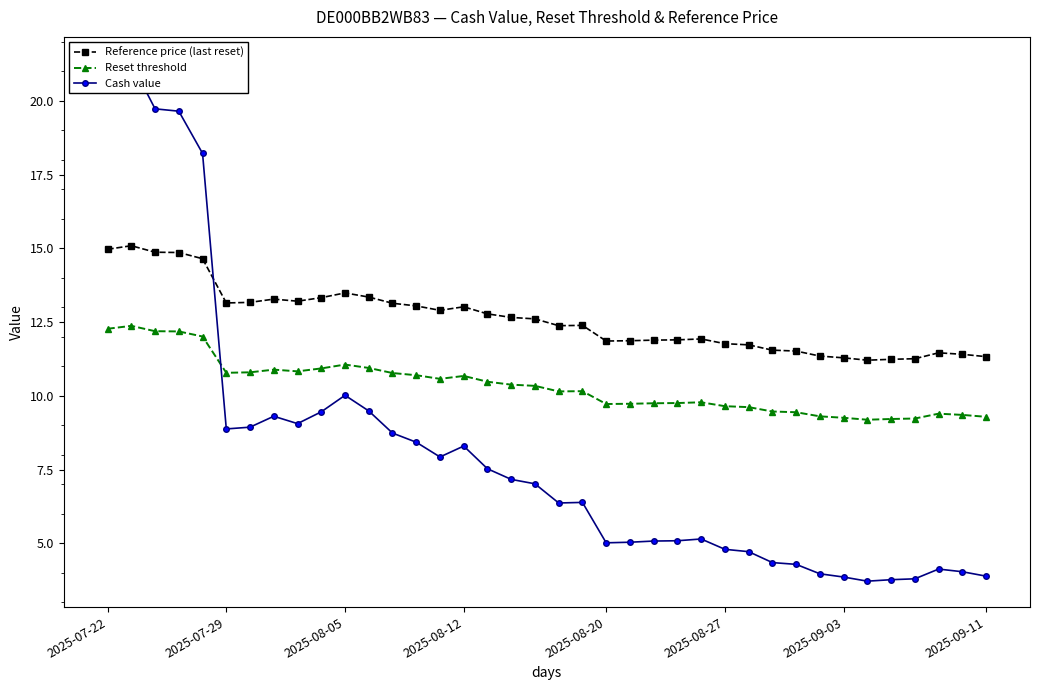

Reading left to right, list all the values displayed in this chart.

Reference price (last reset): 15.0	15.1	14.9	14.9	14.7	13.2	13.2	13.3	13.2	13.3	13.5	13.3	13.1	13.1	12.9	13.0	12.8	12.7	12.6	12.4	12.4	11.9	11.9	11.9	11.9	11.9	11.8	11.7	11.6	11.5	11.3	11.3	11.2	11.2	11.3	11.5	11.4	11.3
Reset threshold: 12.3	12.4	12.2	12.2	12.0	10.8	10.8	10.9	10.8	10.9	11.1	10.9	10.8	10.7	10.6	10.7	10.5	10.4	10.3	10.2	10.2	9.7	9.7	9.8	9.8	9.8	9.7	9.6	9.5	9.4	9.3	9.3	9.2	9.2	9.2	9.4	9.4	9.3
Cash value: 20.5	21.3	19.7	19.6	18.2	8.9	8.9	9.3	9.1	9.5	10.0	9.5	8.7	8.4	7.9	8.3	7.5	7.2	7.0	6.4	6.4	5.0	5.0	5.1	5.1	5.2	4.8	4.7	4.3	4.3	4.0	3.9	3.7	3.8	3.8	4.1	4.0	3.9